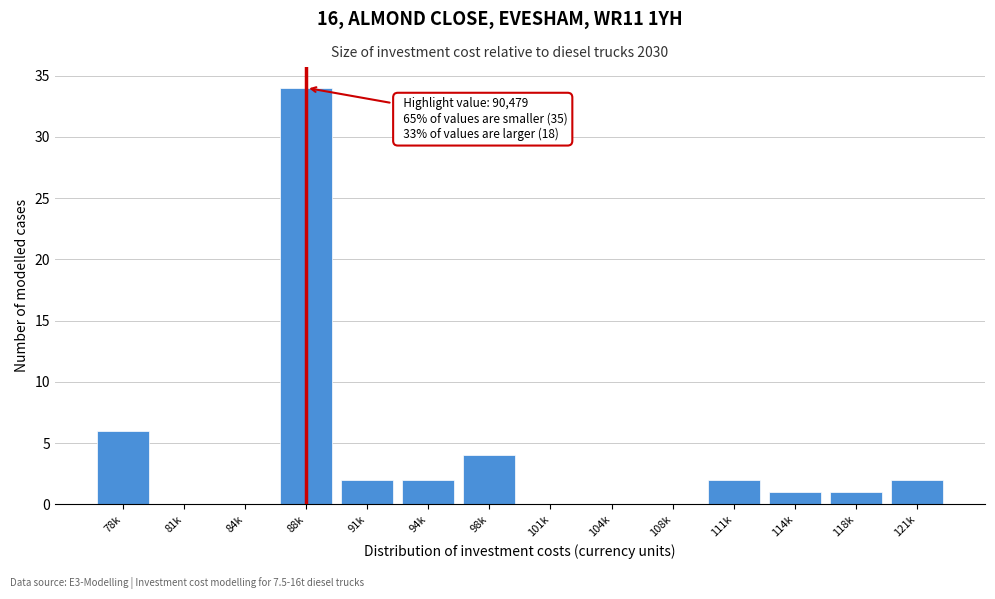

Reading left to right, what are all the values shown in this chart?

78k=6	81k=0	84k=0	88k=34	91k=2	94k=2	98k=4	101k=0	104k=0	108k=0	111k=2	114k=1	118k=1	121k=2